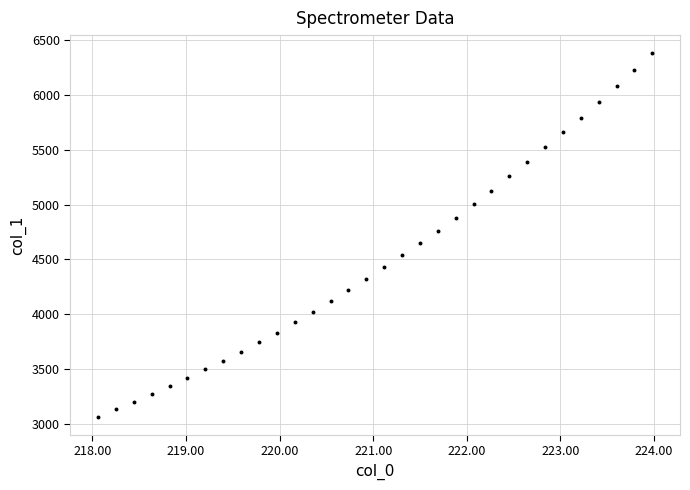

What is the range of X values (max minus min)?

5.9